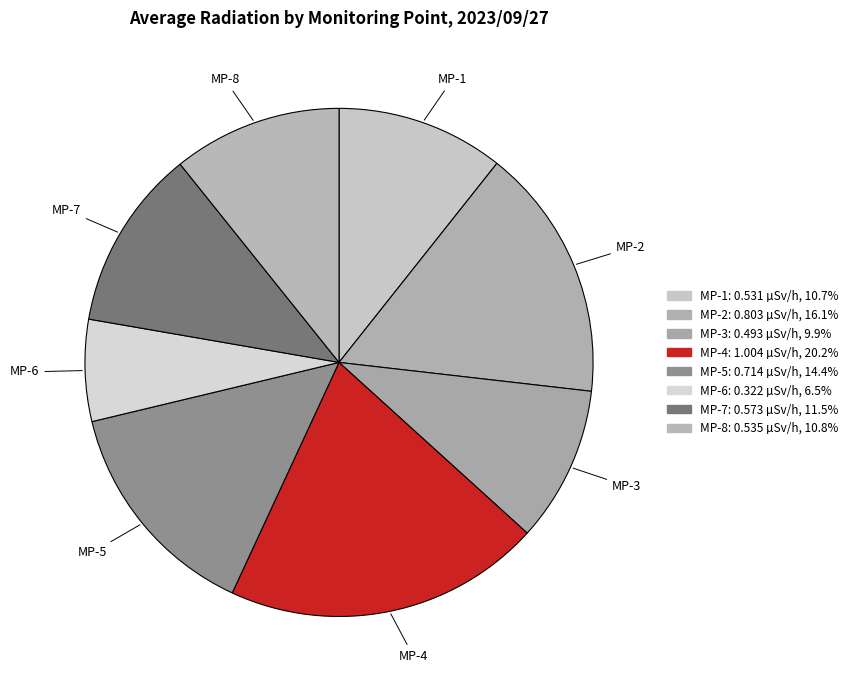

The MP-8 slice represents 11% of the pie. True or false?

True